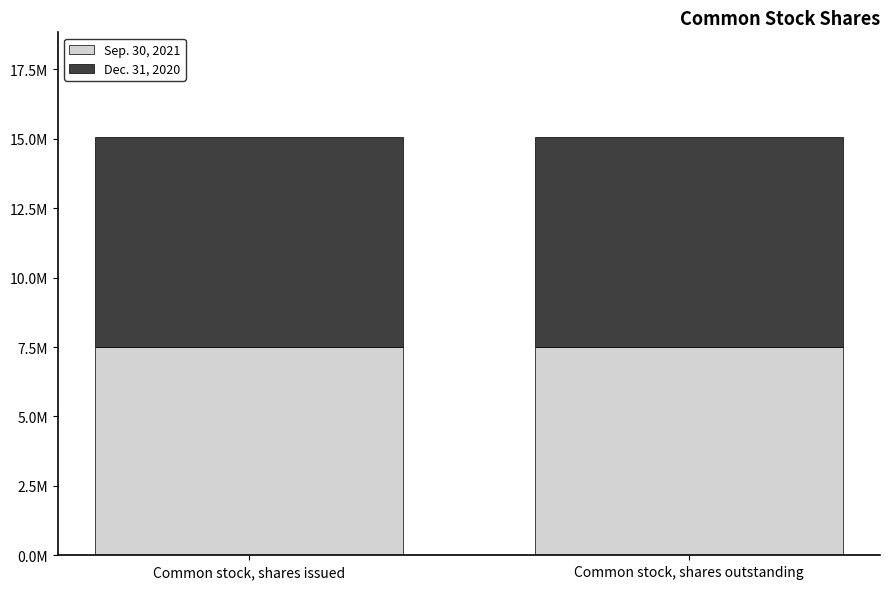

At how many categories does at least one series exceed 7541367?

2